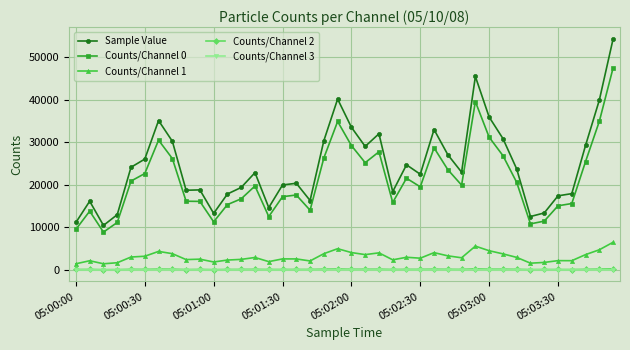

Which series has the largest total across all categories?

Sample Value